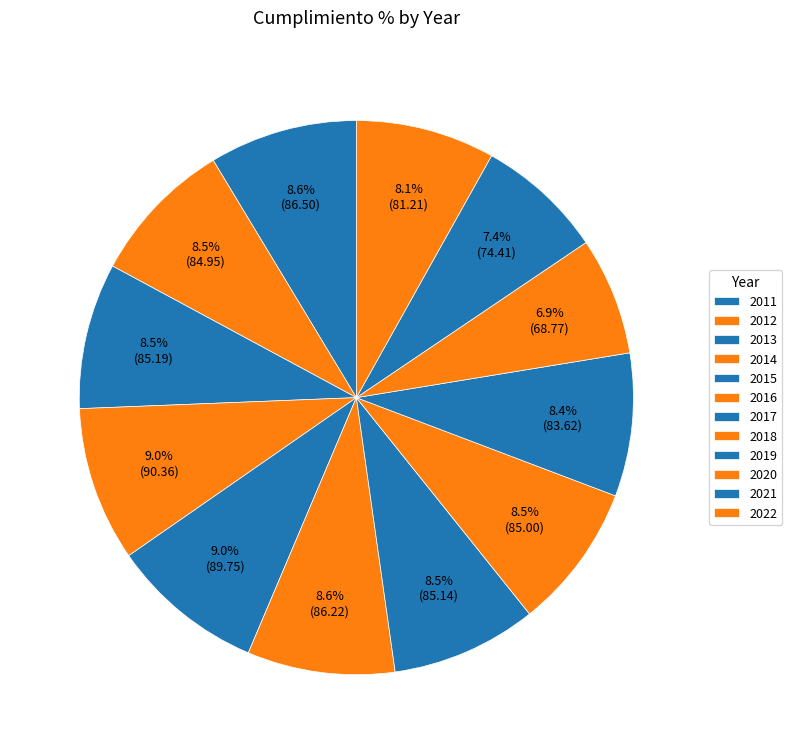

Combined, do 2018 and 2015 account for over 50%?

No